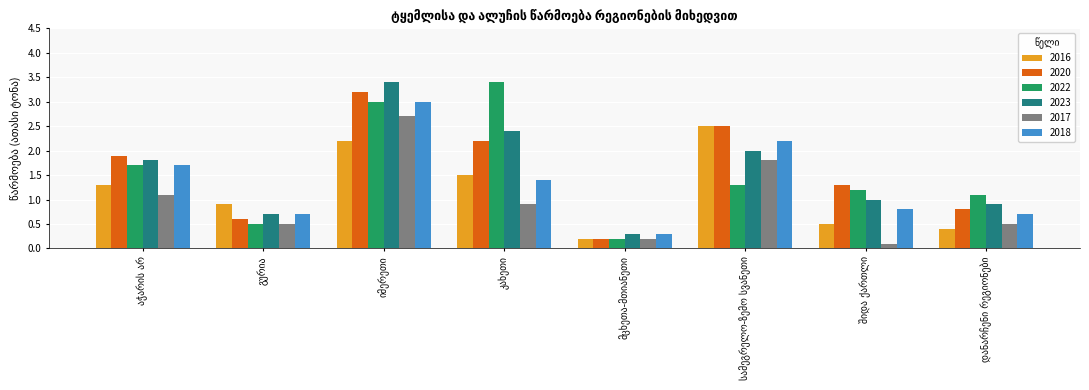

Reading right to left, what are all the values shown in this chart?

2016: 0.4	0.5	2.5	0.2	1.5	2.2	0.9	1.3
2020: 0.8	1.3	2.5	0.2	2.2	3.2	0.6	1.9
2022: 1.1	1.2	1.3	0.2	3.4	3.0	0.5	1.7
2023: 0.9	1.0	2.0	0.3	2.4	3.4	0.7	1.8
2017: 0.5	0.1	1.8	0.2	0.9	2.7	0.5	1.1
2018: 0.7	0.8	2.2	0.3	1.4	3.0	0.7	1.7